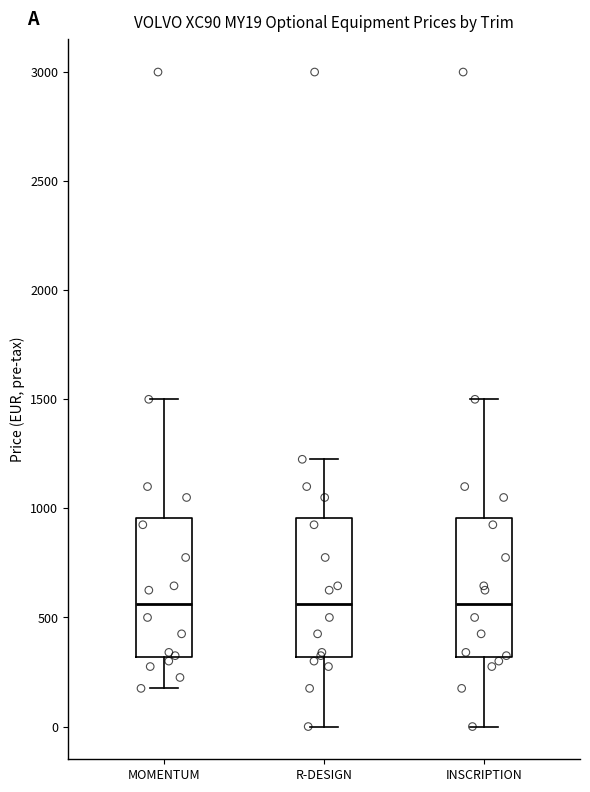

Reading left to right, read every box against the y-axis: the position of its median line, the range the box covers, and the ends of its whiskers. The values are not printed on the chart, so give them approximately, as read against the axis.

MOMENTUM: median 550, box 300 to 950, whiskers 200 to 1500
R-DESIGN: median 550, box 300 to 950, whiskers 0 to 1250
INSCRIPTION: median 550, box 300 to 950, whiskers 0 to 1500